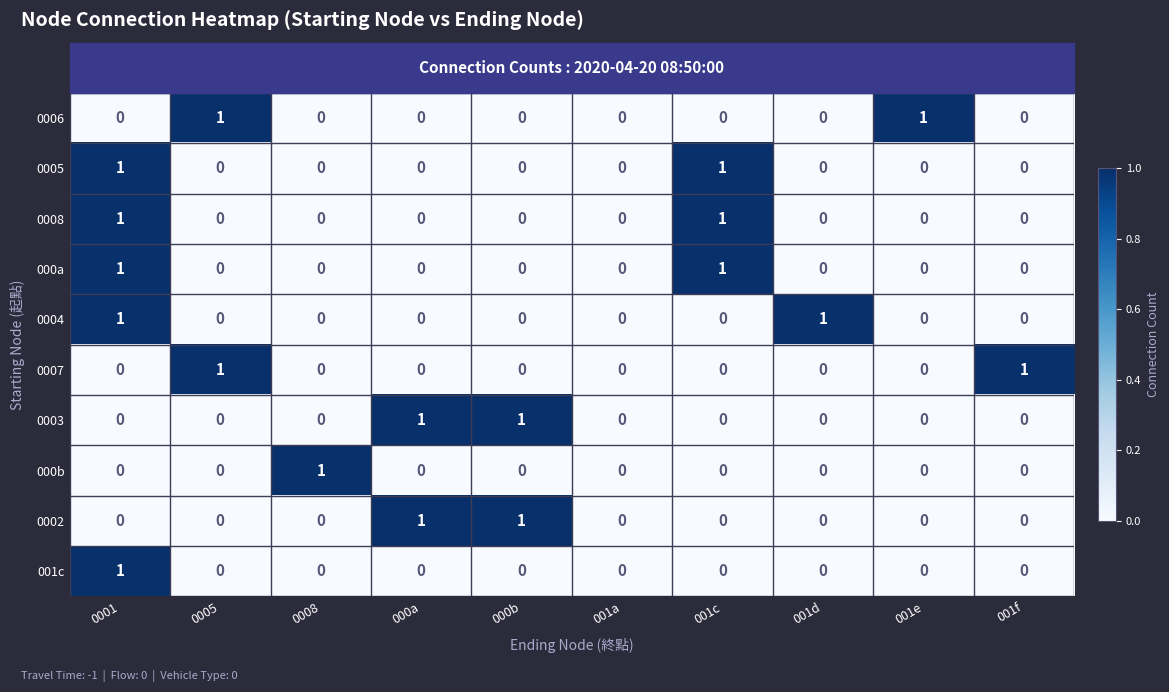

The value of 0005 at 000a is 0. True or false?

True